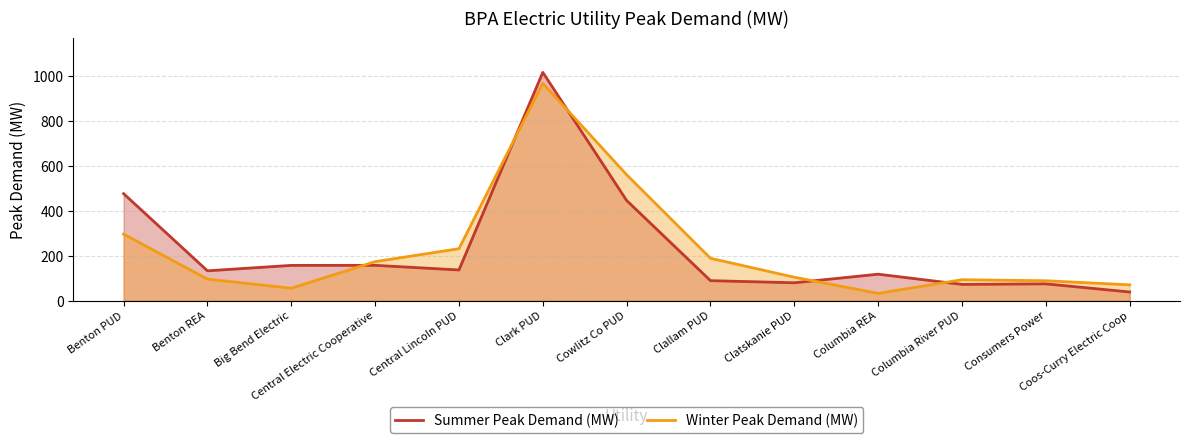

At which category is the sum across all series the highest?

Clark PUD